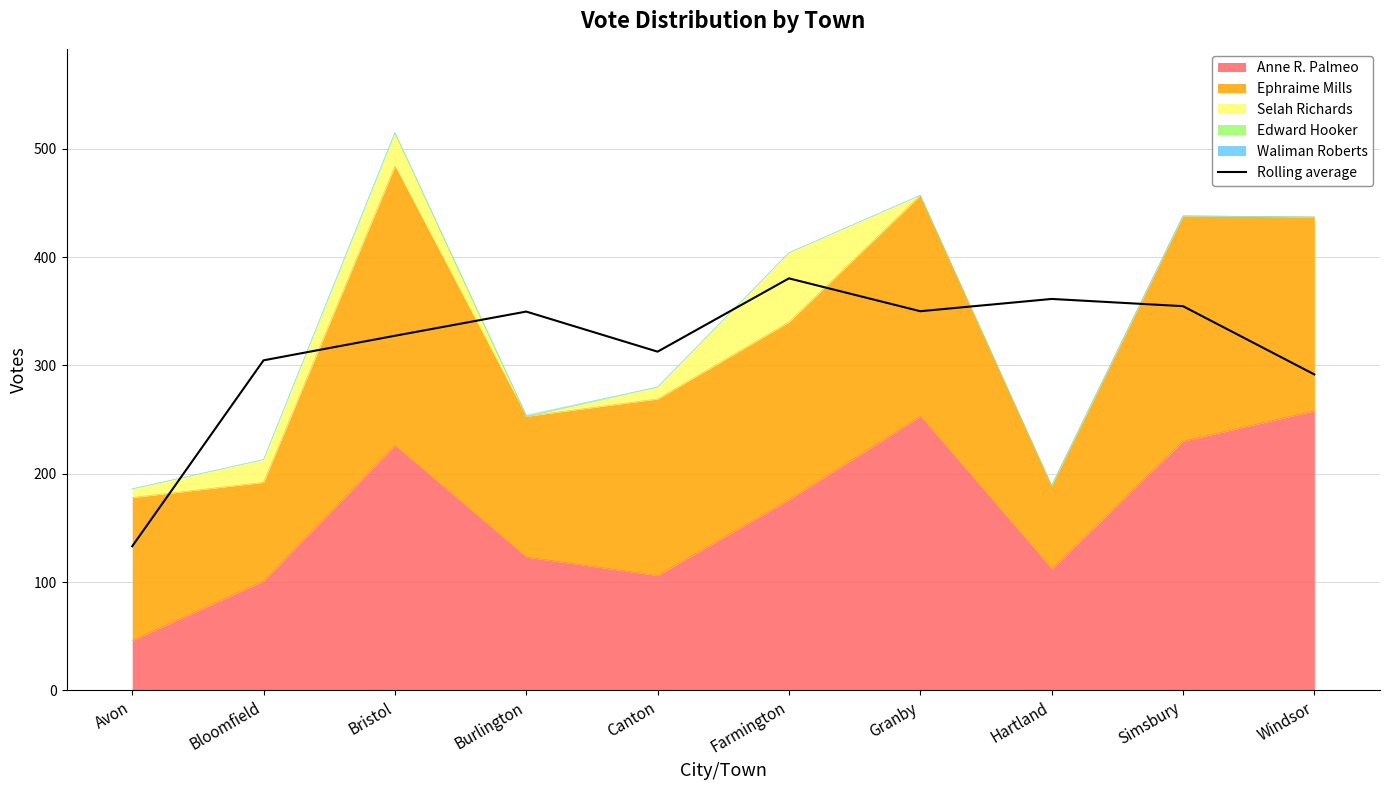

How many values exceed 349?

5